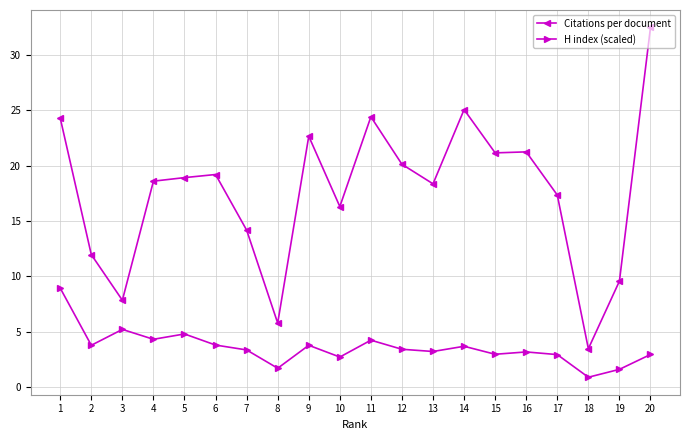

What is the total value across all series at 18?

4.4